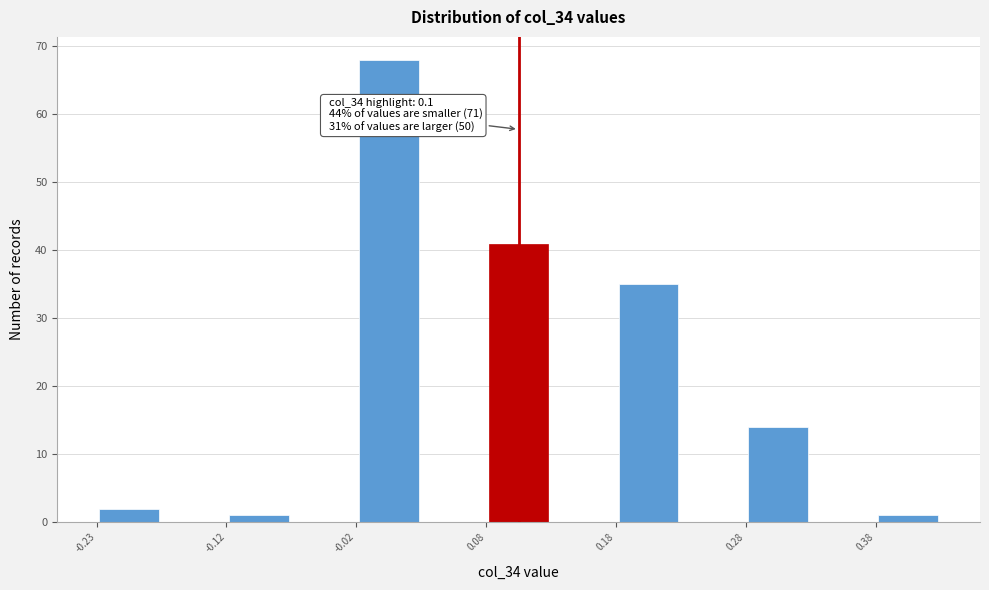

Which range on the x-axis has the tallest bar?

-0.025 to 0.025